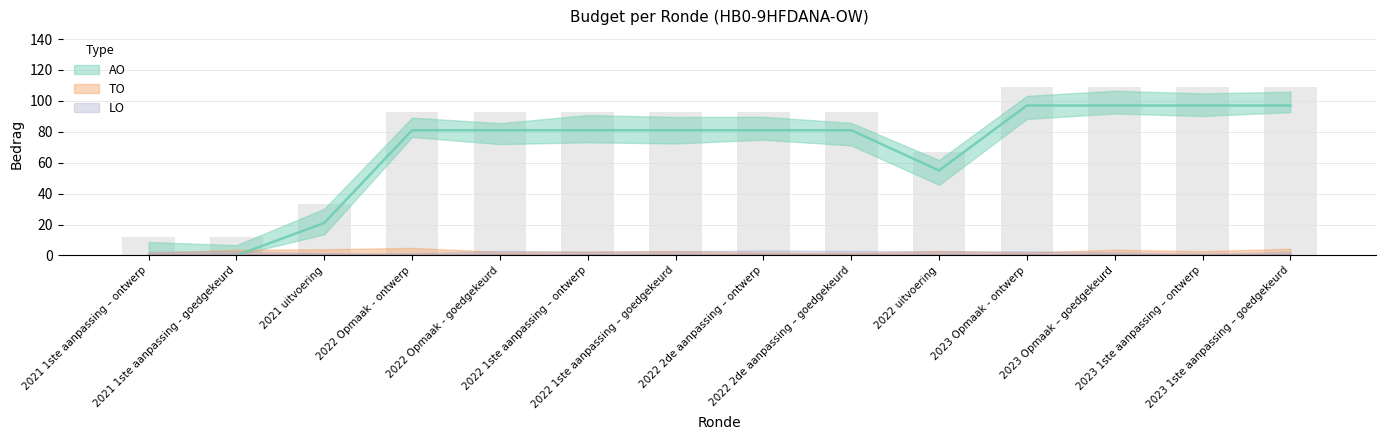

What is the approximate value of AO at 2022 uitvoering?

55